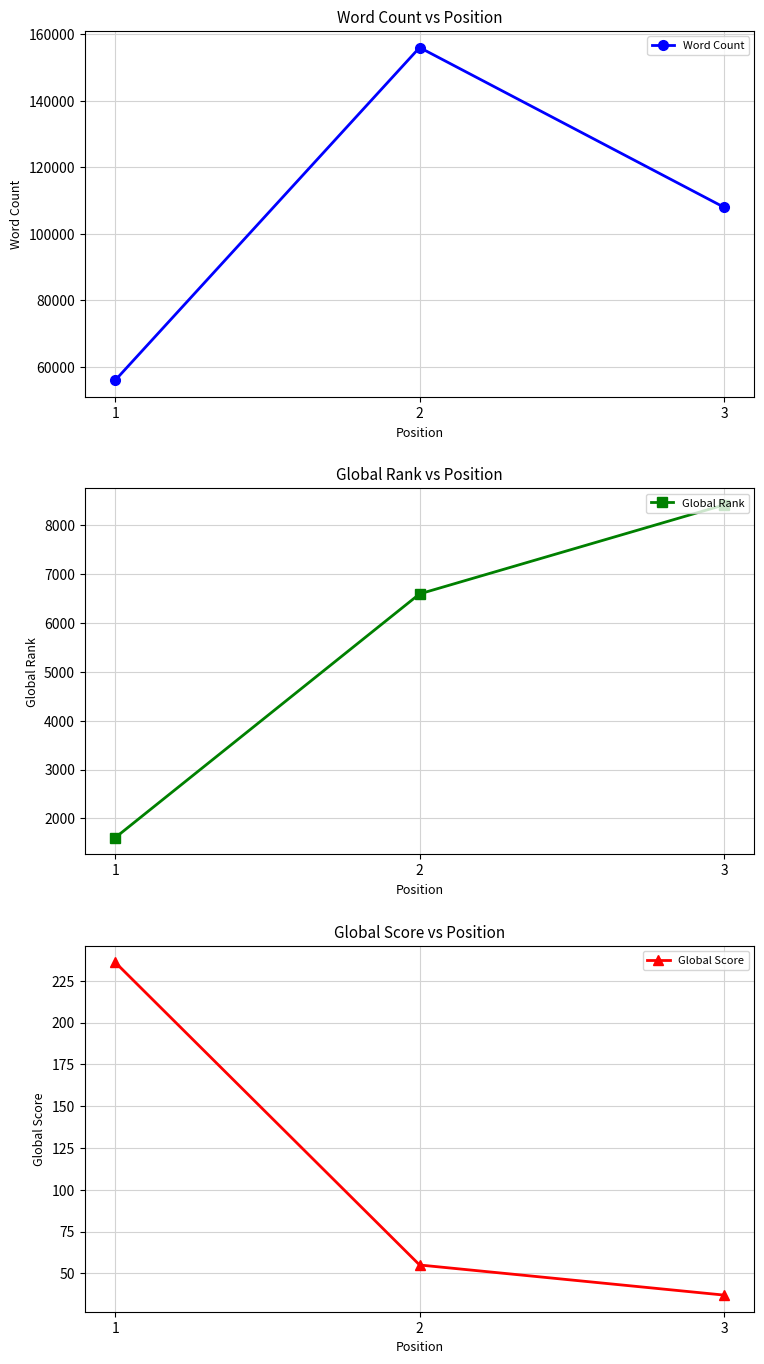

Between 1 and 3, which series saw the biggest shift?

Word Count